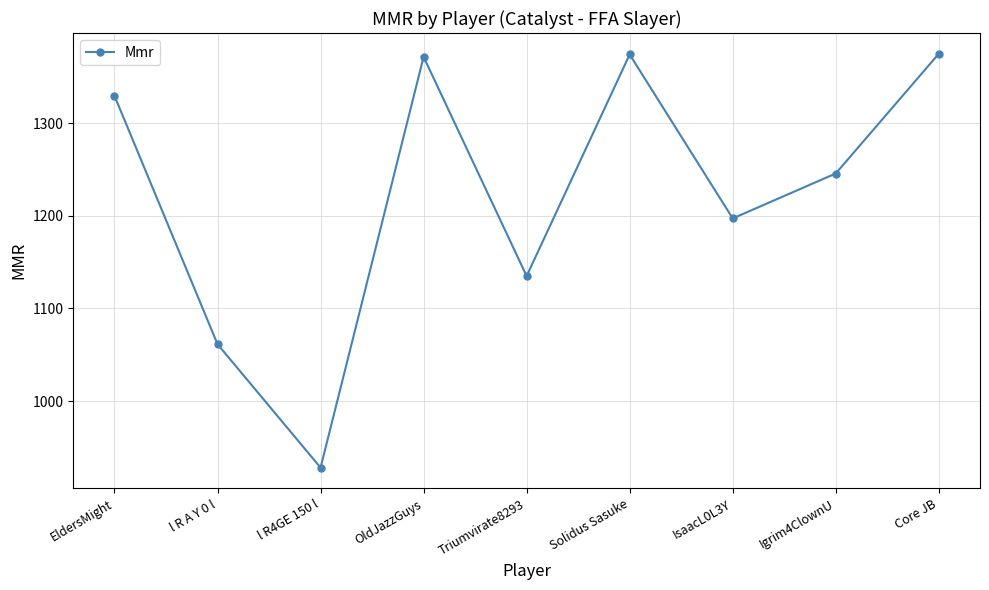

Does the chart have visible grid lines?

Yes